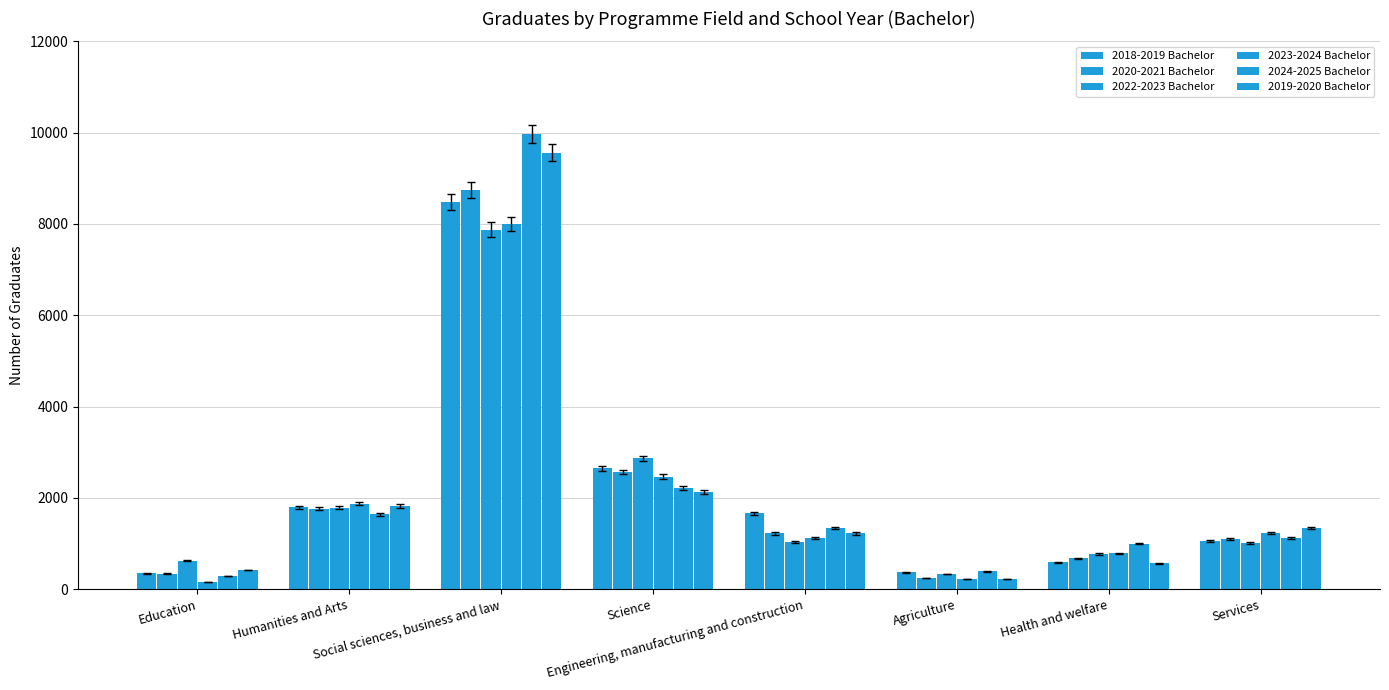

How many bars are there in total?

48